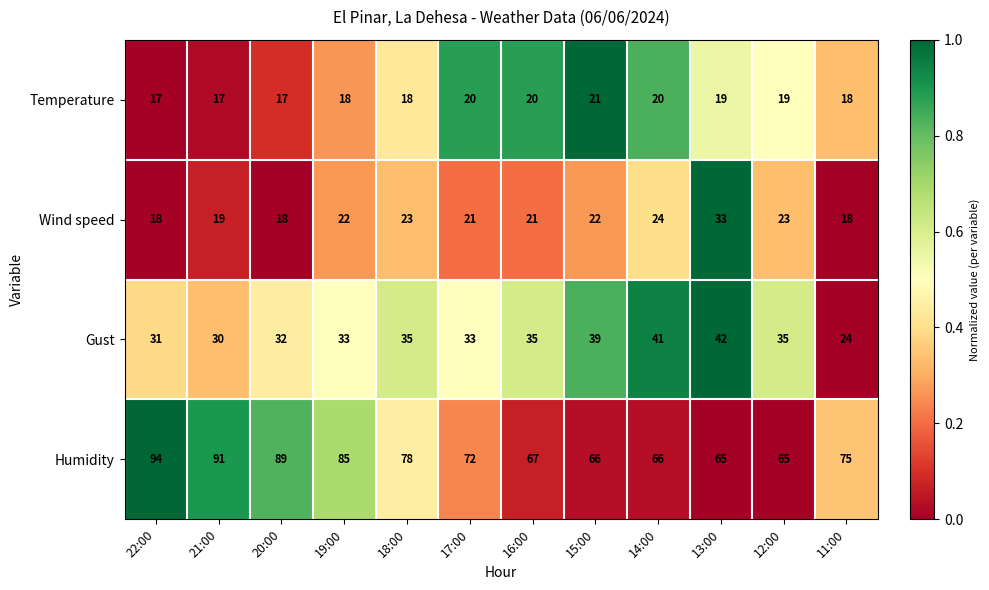

What is the lowest value of the Wind speed series?

18